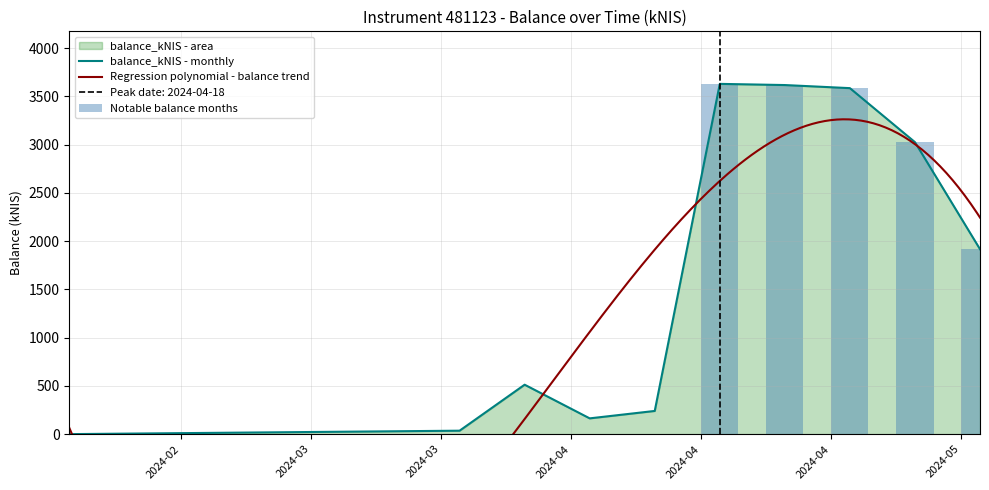

What is the value of the 10th bar from the left?

1916.0